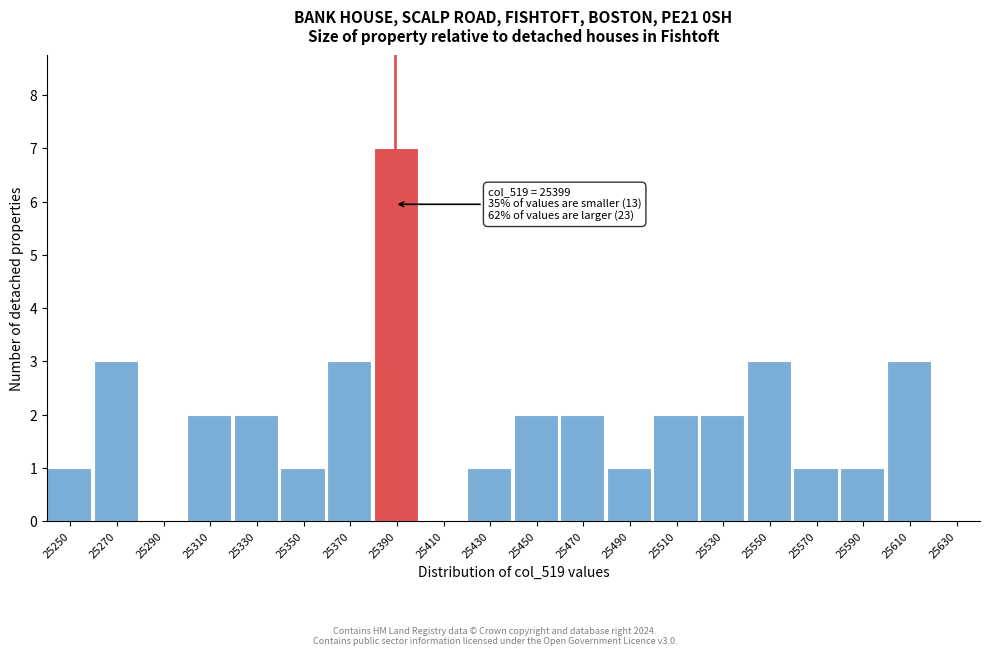

Reading right to left, transcribe all the data shown in this chart.

25630=0	25610=3	25590=1	25570=1	25550=3	25530=2	25510=2	25490=1	25470=2	25450=2	25430=1	25410=0	25390=7	25370=3	25350=1	25330=2	25310=2	25290=0	25270=3	25250=1